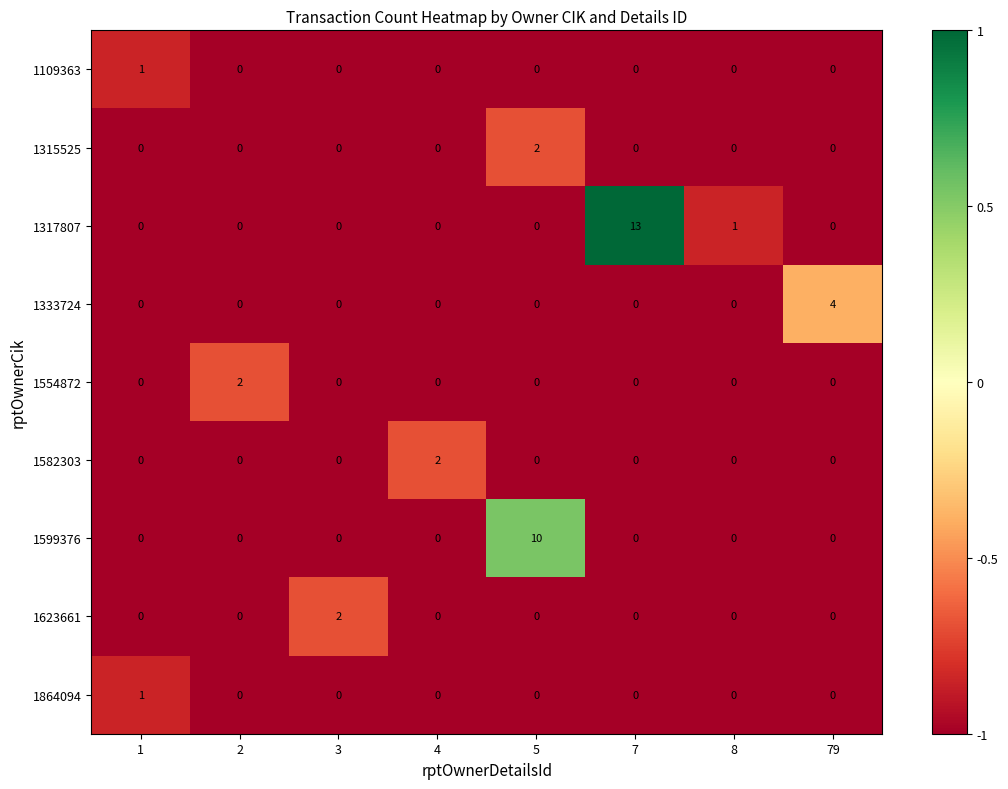

Which series has the largest total across all categories?

1317807